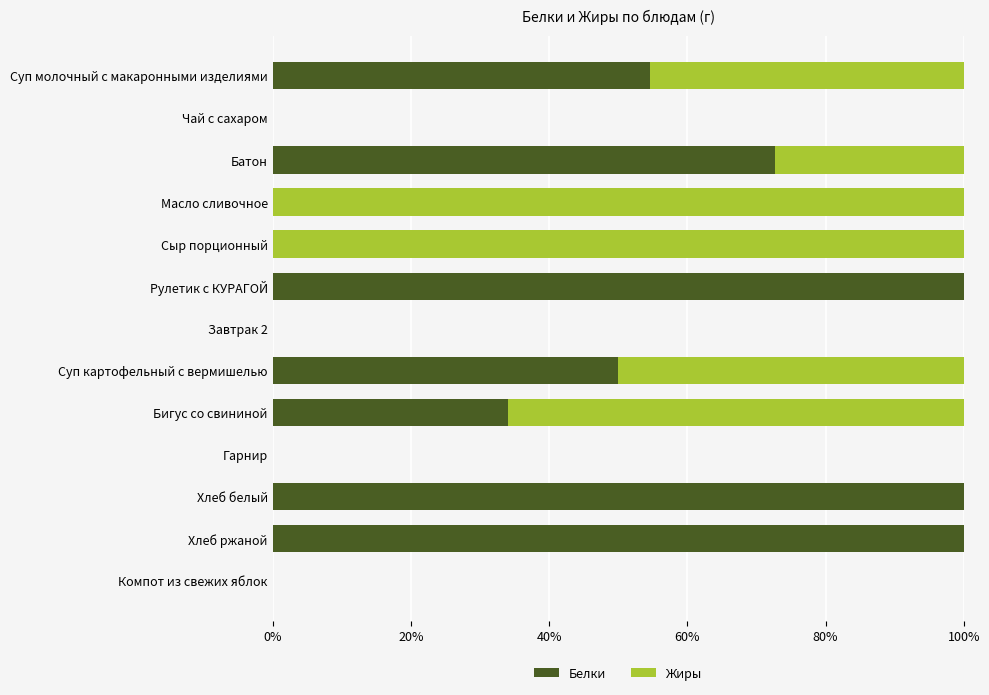

Read the Белки value at Рулетик с КУРАГОЙ.

100.0